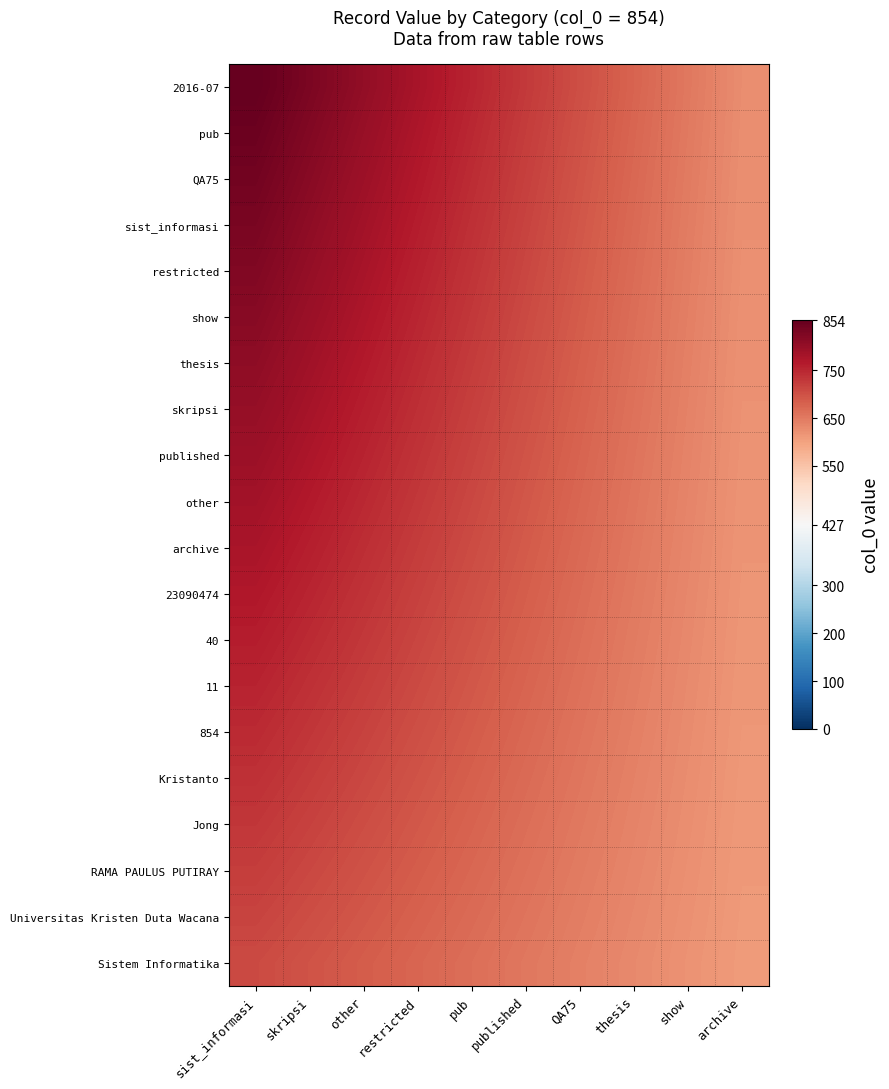

Reading left to right, extract all data points from this chart.

2016-07: sist_informasi=854.0	skripsi=828.8	other=803.6	restricted=778.3	pub=753.1	published=727.9	QA75=702.7	thesis=677.4	show=652.2	archive=627.0
pub: sist_informasi=846.3	skripsi=821.8	other=797.4	restricted=772.9	pub=748.4	published=723.9	QA75=699.5	thesis=675.0	show=650.5	archive=626.0
QA75: sist_informasi=838.6	skripsi=814.9	other=791.2	restricted=767.4	pub=743.7	published=720.0	QA75=696.3	thesis=672.5	show=648.8	archive=625.1
sist_informasi: sist_informasi=830.9	skripsi=807.9	other=785.0	restricted=762.0	pub=739.0	published=716.0	QA75=693.1	thesis=670.1	show=647.1	archive=624.1
restricted: sist_informasi=823.2	skripsi=801.0	other=778.8	restricted=756.5	pub=734.3	published=712.1	QA75=689.9	thesis=667.6	show=645.4	archive=623.2
show: sist_informasi=815.5	skripsi=794.0	other=772.6	restricted=751.1	pub=729.6	published=708.1	QA75=686.7	thesis=665.2	show=643.7	archive=622.2
thesis: sist_informasi=807.8	skripsi=787.1	other=766.4	restricted=745.6	pub=724.9	published=704.2	QA75=683.5	thesis=662.7	show=642.0	archive=621.3
skripsi: sist_informasi=800.1	skripsi=780.2	other=760.2	restricted=740.2	pub=720.2	published=700.2	QA75=680.3	thesis=660.3	show=640.3	archive=620.3
published: sist_informasi=792.4	skripsi=773.2	other=754.0	restricted=734.8	pub=715.5	published=696.3	QA75=677.1	thesis=657.8	show=638.6	archive=619.4
other: sist_informasi=784.7	skripsi=766.3	other=747.8	restricted=729.3	pub=710.8	published=692.3	QA75=673.9	thesis=655.4	show=636.9	archive=618.4
archive: sist_informasi=777.1	skripsi=759.3	other=741.6	restricted=723.9	pub=706.1	published=688.4	QA75=670.7	thesis=652.9	show=635.2	archive=617.5
23090474: sist_informasi=769.4	skripsi=752.4	other=735.4	restricted=718.4	pub=701.4	published=684.4	QA75=667.5	thesis=650.5	show=633.5	archive=616.5
40: sist_informasi=761.7	skripsi=745.4	other=729.2	restricted=713.0	pub=696.7	published=680.5	QA75=664.3	thesis=648.0	show=631.8	archive=615.6
11: sist_informasi=754.0	skripsi=738.5	other=723.0	restricted=707.5	pub=692.0	published=676.6	QA75=661.1	thesis=645.6	show=630.1	archive=614.6
854: sist_informasi=746.3	skripsi=731.5	other=716.8	restricted=702.1	pub=687.3	published=672.6	QA75=657.9	thesis=643.1	show=628.4	archive=613.7
Kristanto: sist_informasi=738.6	skripsi=724.6	other=710.6	restricted=696.6	pub=682.6	published=668.7	QA75=654.7	thesis=640.7	show=626.7	archive=612.7
Jong: sist_informasi=730.9	skripsi=717.6	other=704.4	restricted=691.2	pub=677.9	published=664.7	QA75=651.5	thesis=638.2	show=625.0	archive=611.8
RAMA PAULUS PUTIRAY: sist_informasi=723.2	skripsi=710.7	other=698.2	restricted=685.7	pub=673.2	published=660.8	QA75=648.3	thesis=635.8	show=623.3	archive=610.8
Universitas Kristen Duta Wacana: sist_informasi=715.5	skripsi=703.8	other=692.0	restricted=680.3	pub=668.5	published=656.8	QA75=645.1	thesis=633.3	show=621.6	archive=609.9
Sistem Informatika: sist_informasi=707.8	skripsi=696.8	other=685.8	restricted=674.8	pub=663.8	published=652.9	QA75=641.9	thesis=630.9	show=619.9	archive=608.9